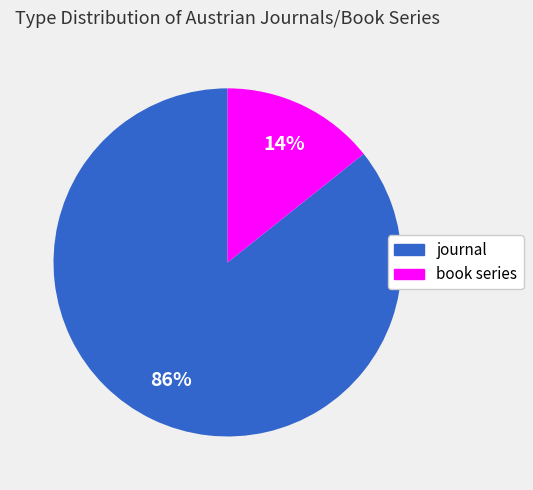

To the nearest percent, what is the combined percentage of journal and book series?

100%